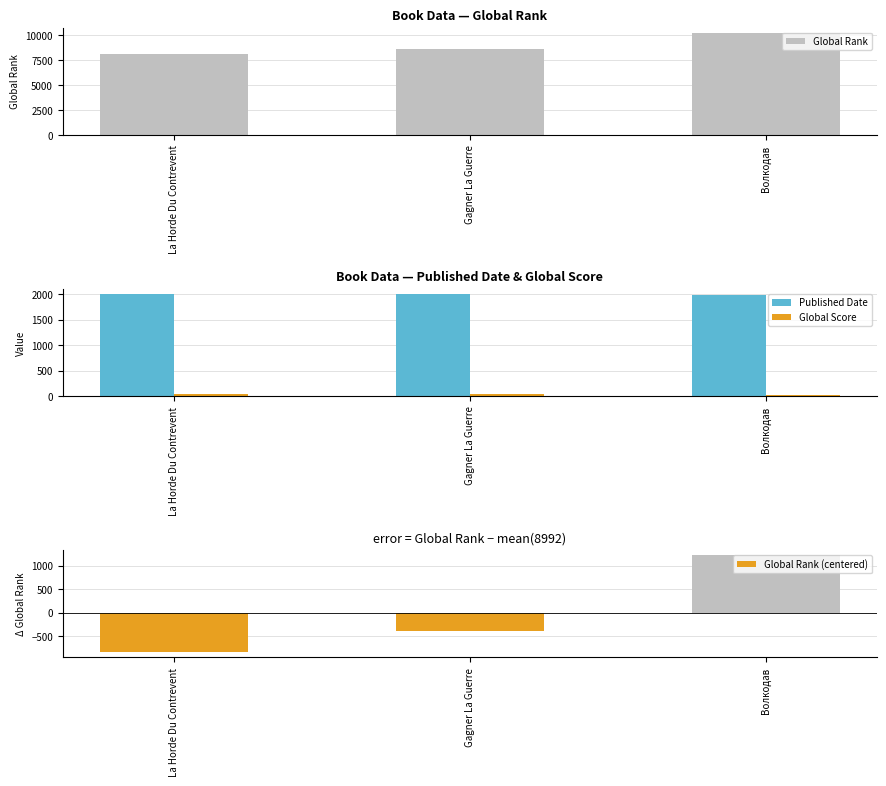

Reading right to left, list all the values displayed in this chart.

Global Rank: 10226	8607	8142
Published Date: 1995	2009	2004
Global Score: 18	34	41